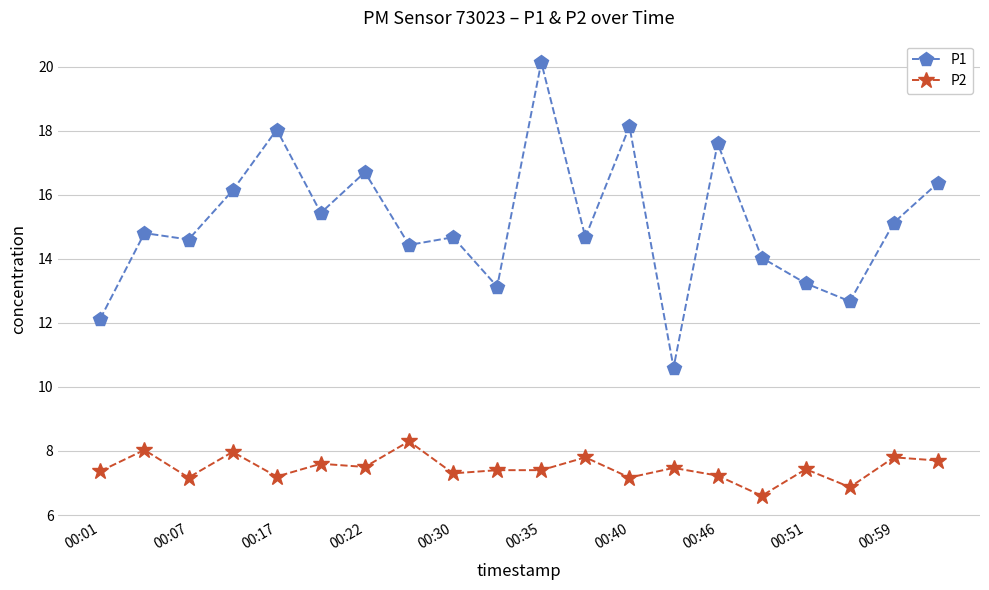

True or false: P2 and P1 cross at least once.

False